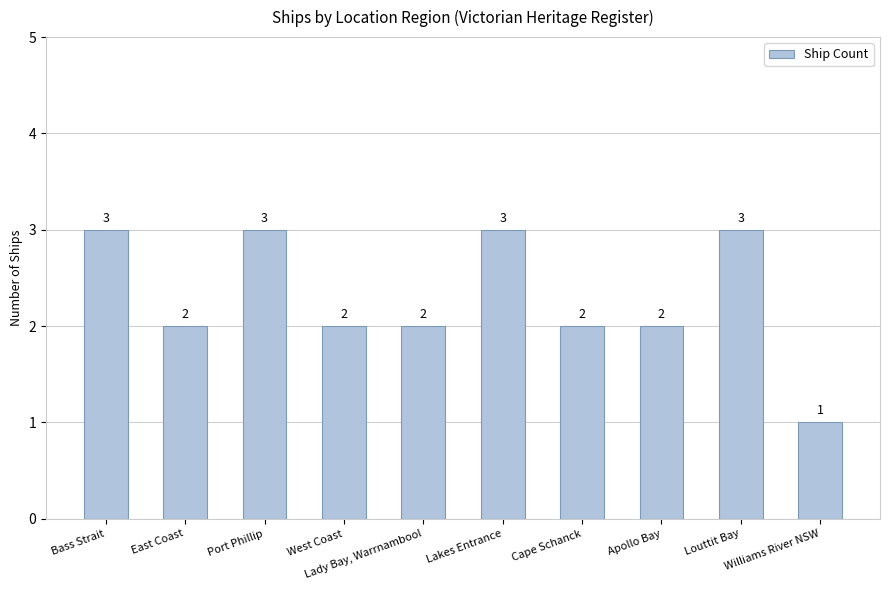

Does the chart contain stacked bars?

No